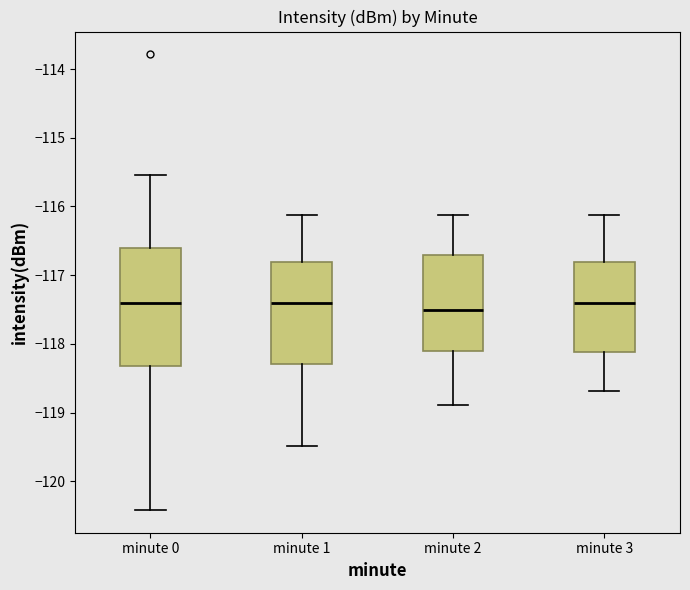

Reading left to right, transcribe this box plot: for each box, give where its median line is, the range the box spans, and where its two whiskers end, as read against the y-axis. The values are not printed on the chart, so give them approximately, as read against the axis.

minute 0: median -117.4, box -118.3 to -116.6, whiskers -120.4 to -115.5
minute 1: median -117.4, box -118.3 to -116.8, whiskers -119.5 to -116.1
minute 2: median -117.5, box -118.1 to -116.7, whiskers -118.9 to -116.1
minute 3: median -117.4, box -118.1 to -116.8, whiskers -118.7 to -116.1